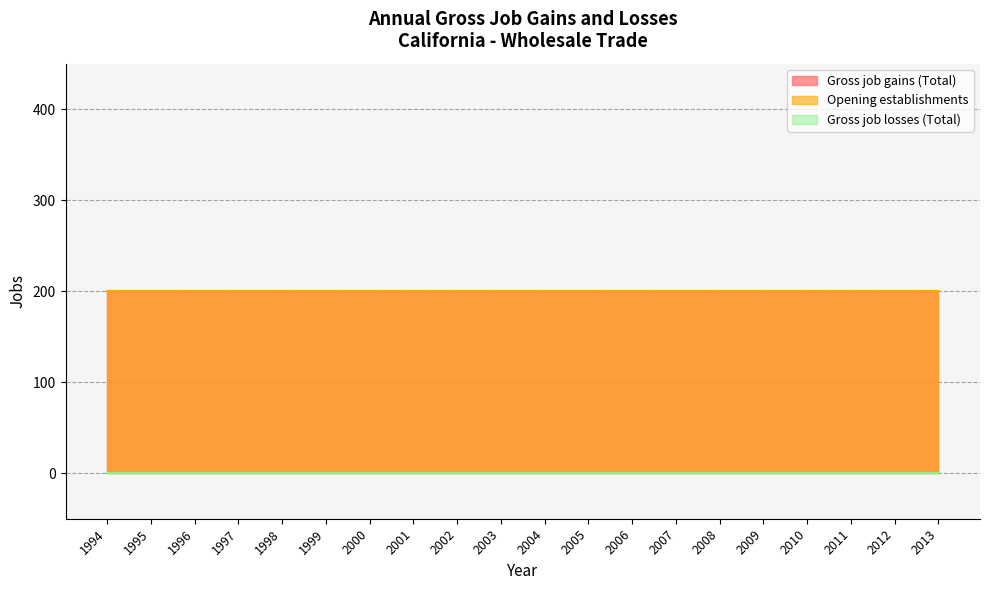

Which series changed the most between 1994 and 1997?

Gross job gains (Total)